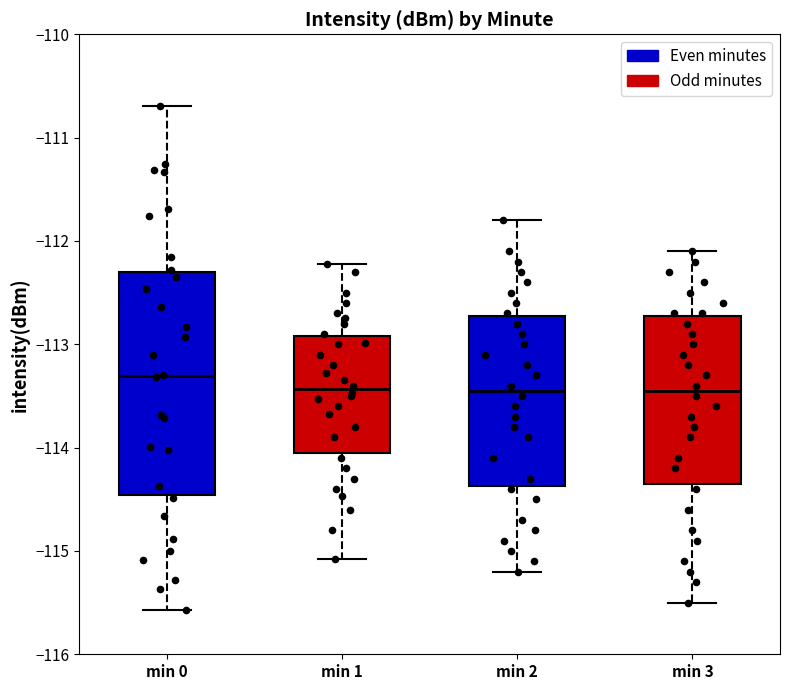

Reading left to right, transcribe this box plot: for each box, give where its median line is, the range the box spans, and where its two whiskers end, as read against the y-axis. The values are not printed on the chart, so give them approximately, as read against the axis.

min 0: median -113.3, box -114.5 to -112.3, whiskers -115.6 to -110.7
min 1: median -113.4, box -114.0 to -112.9, whiskers -115.1 to -112.2
min 2: median -113.4, box -114.4 to -112.7, whiskers -115.2 to -111.8
min 3: median -113.4, box -114.3 to -112.7, whiskers -115.5 to -112.1